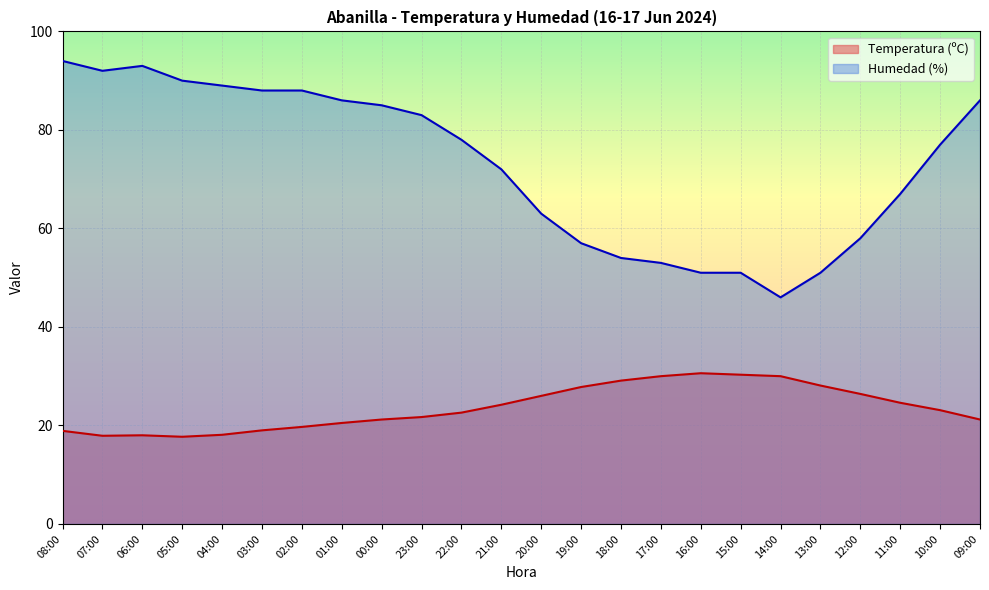

What is the sum of the Temperatura (ºC) values at 20:00 and 03:00?

45.0